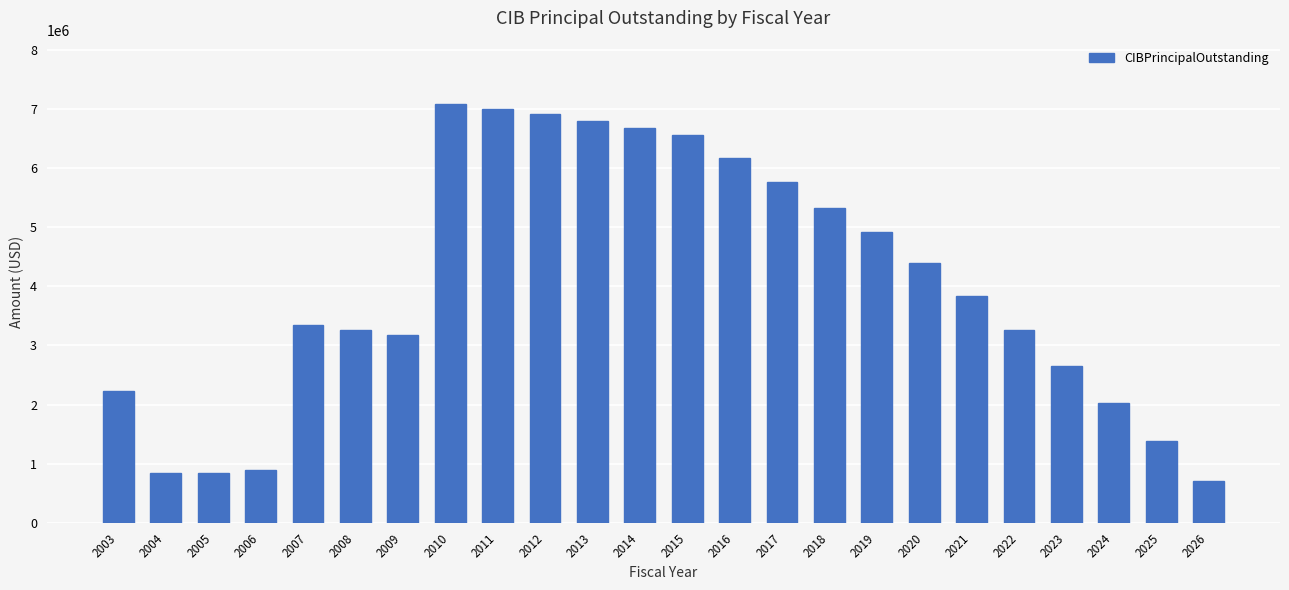

At which label does the data first exceed 3840000?

2010